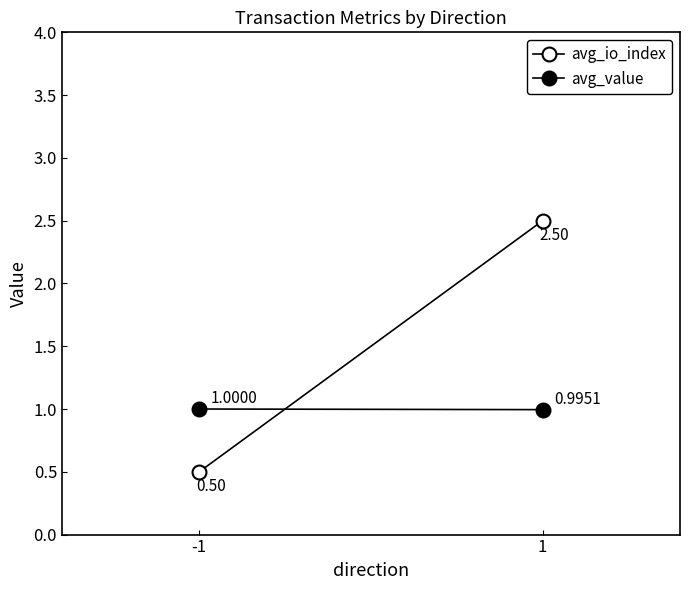

How many series are shown in this chart?

2